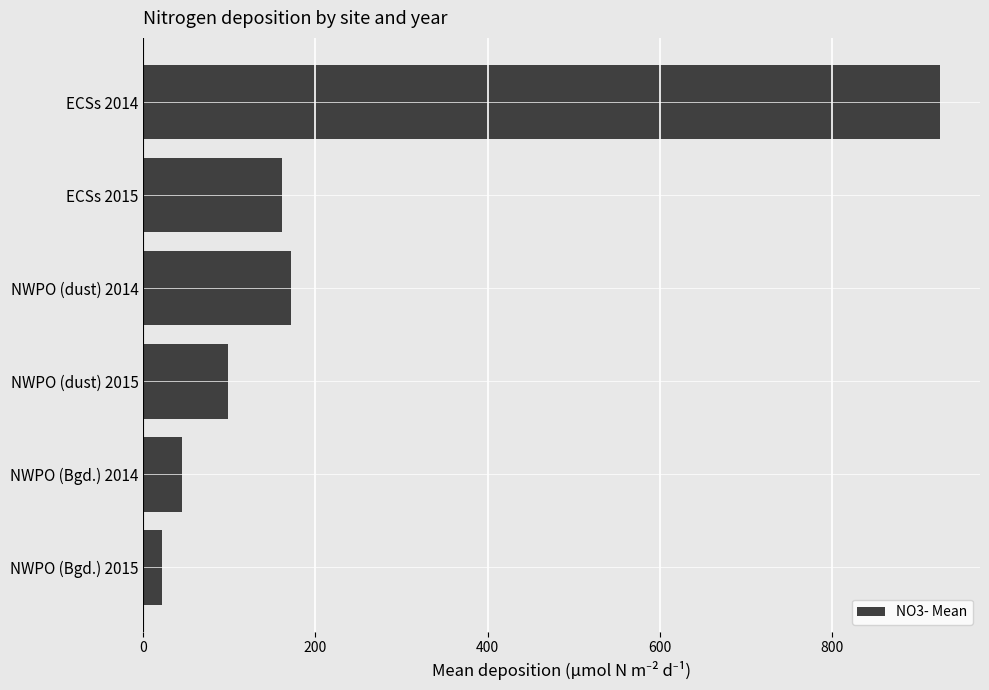

Reading top to bottom, transcribe all the data shown in this chart.

ECSs 2014=926.0	ECSs 2015=161.0	NWPO (dust) 2014=172.0	NWPO (dust) 2015=98.8	NWPO (Bgd.) 2014=44.6	NWPO (Bgd.) 2015=21.9